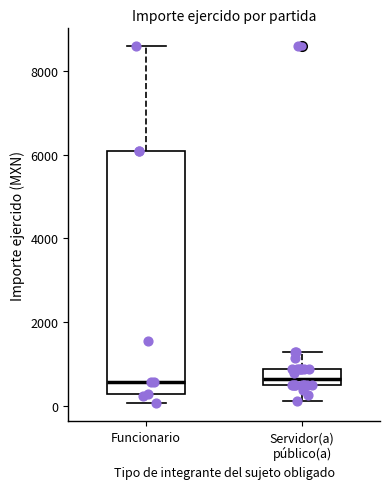

Reading left to right, transcribe this box plot: for each box, give where its median line is, the range the box spans, and where its two whiskers end, as read against the y-axis. The values are not printed on the chart, so give them approximately, as read against the axis.

Funcionario: median 600, box 200 to 6000, whiskers 0 to 8600
Servidor(a) público(a): median 600, box 400 to 800, whiskers 200 to 1200